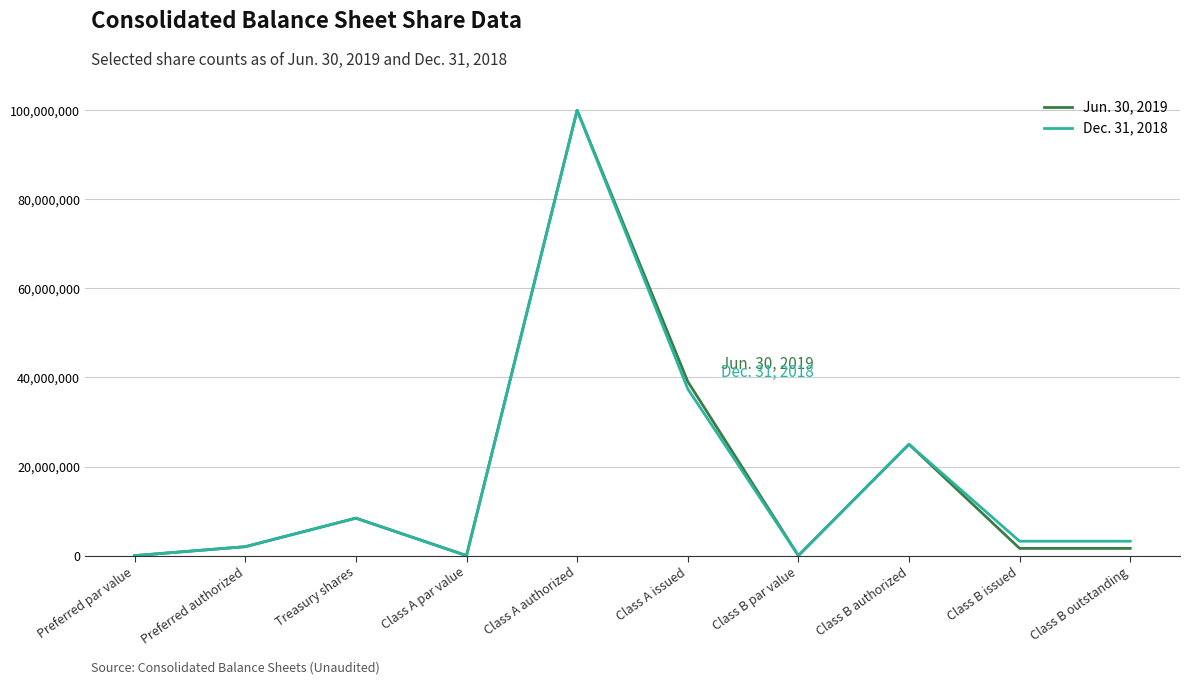

Rank the series by their average value, from lowest to highest.

Jun. 30, 2019, Dec. 31, 2018